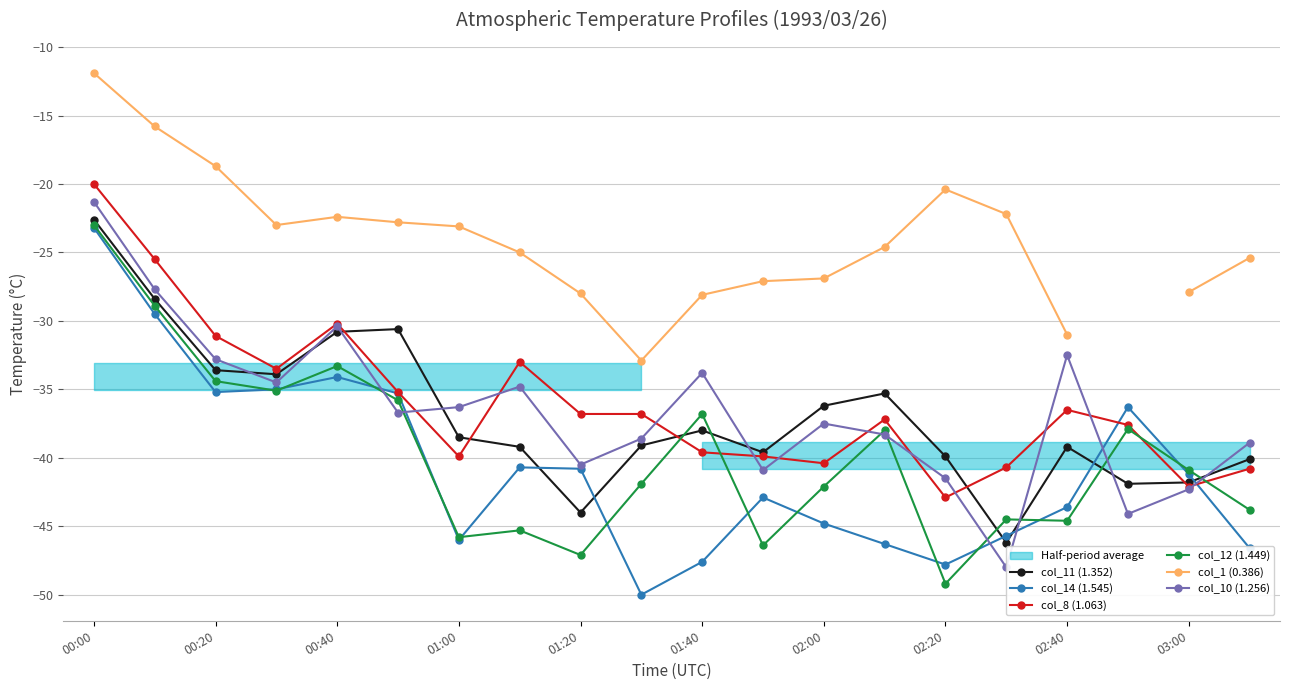

True or false: col_1 (0.386) and col_11 (1.352) intersect in this chart.

False